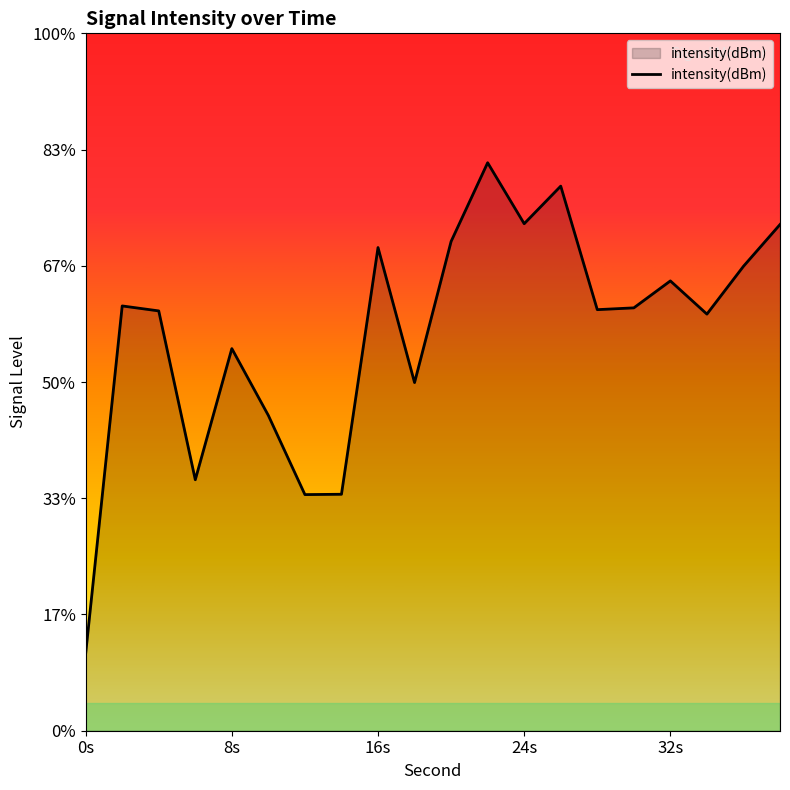

At which label does the data first exceed -111?

16s